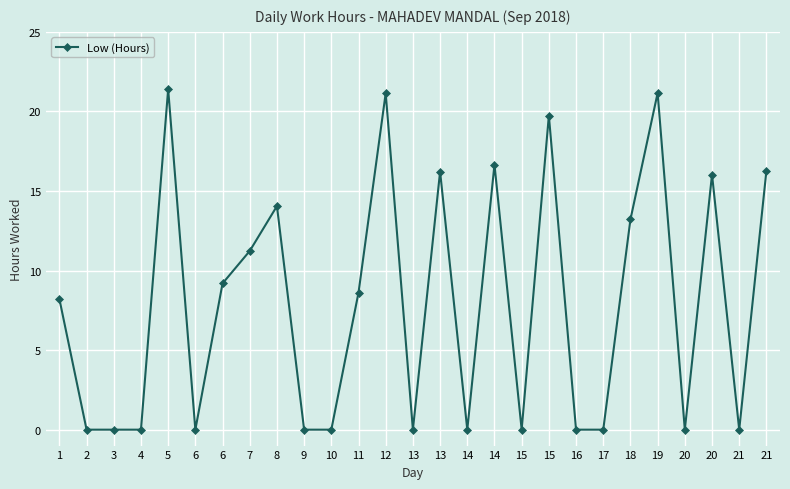

Does the chart display data point markers on the line(s)?

Yes